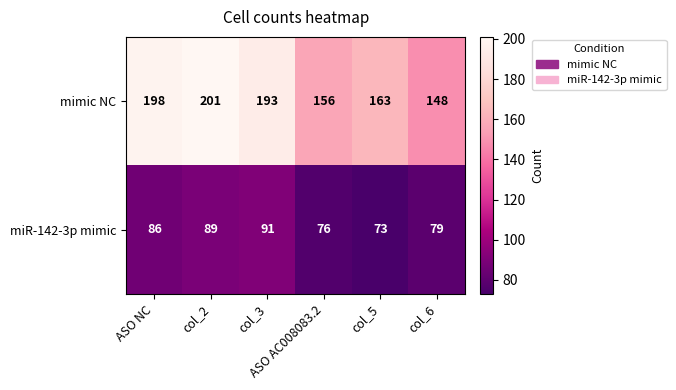

List the series in order of their peak value, lowest first.

miR-142-3p mimic, mimic NC